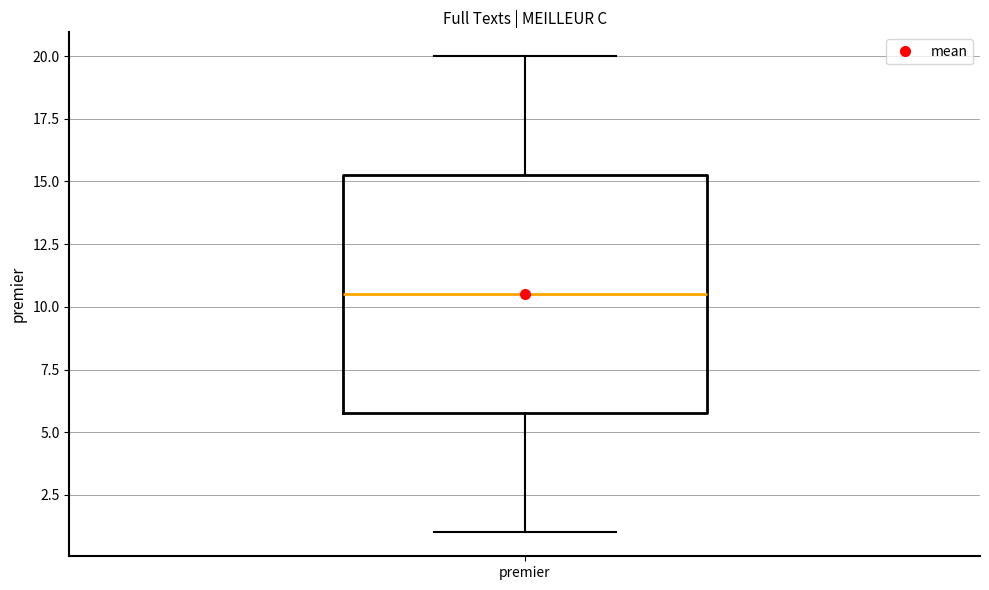

Transcribe this box plot: give where the median line is, the range the box spans, and where the two whiskers end, as read against the y-axis. The values are not printed on the chart, so give them approximately, as read against the axis.

median 10.5, box 6.0 to 15.5, whiskers 1.0 to 20.0